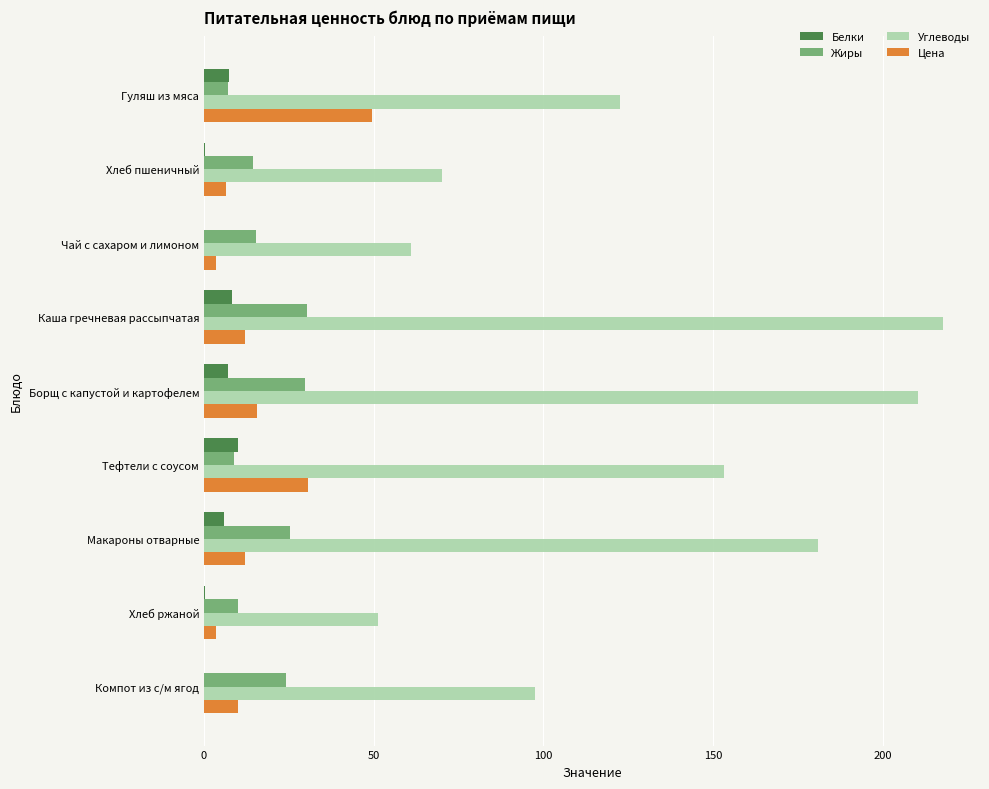

Count the number of categories in the chart.

9